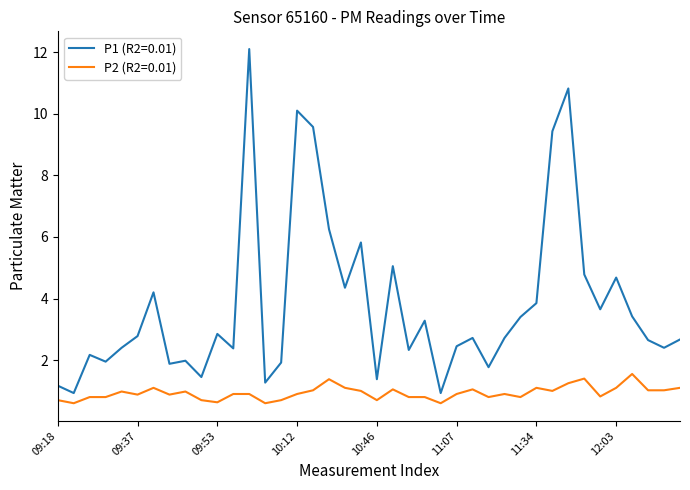

What is the greatest value displayed?

12.1